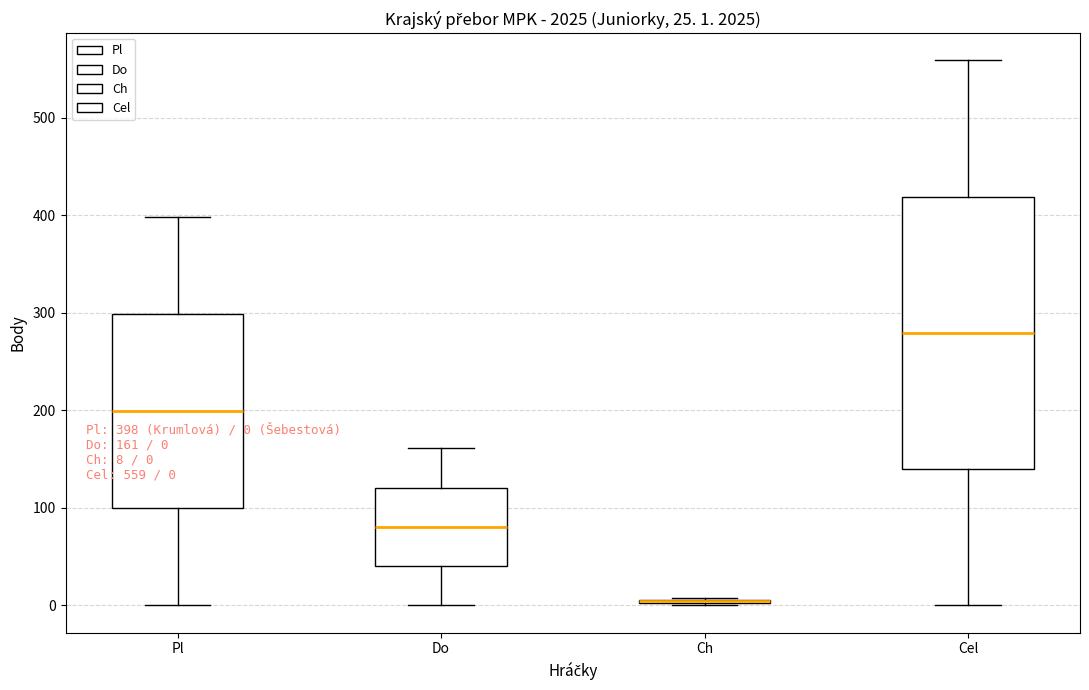

Comparing the boxes themselves (not the whiskers), which one is the tallest?

Cel